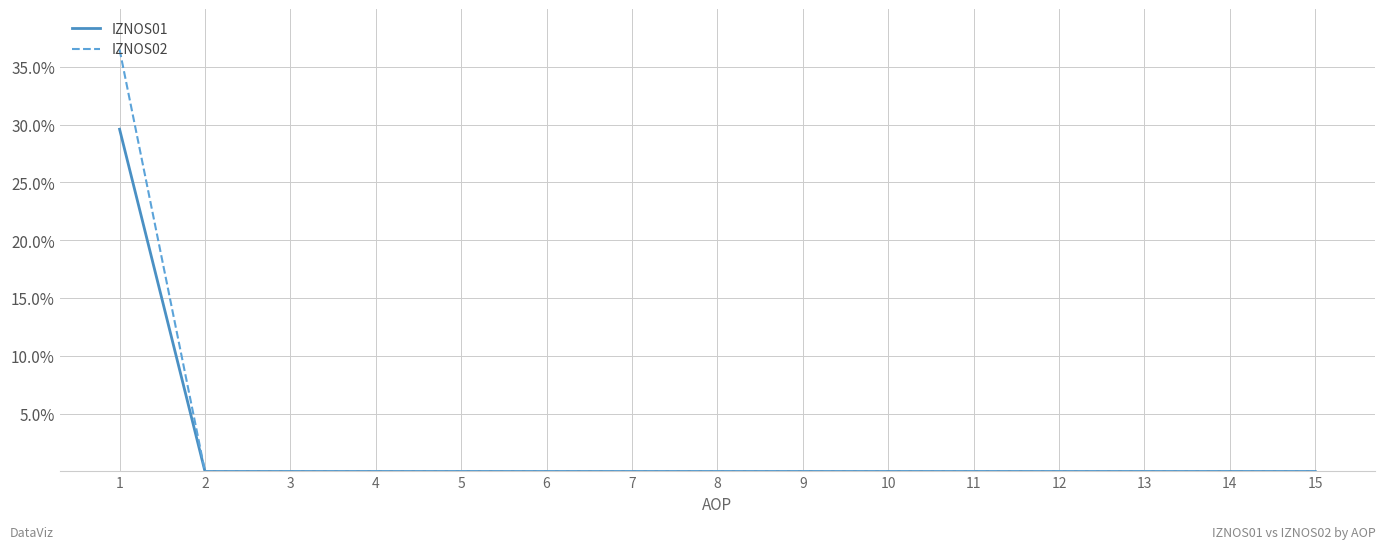

What is the average value of the IZNOS01 series?

2.0